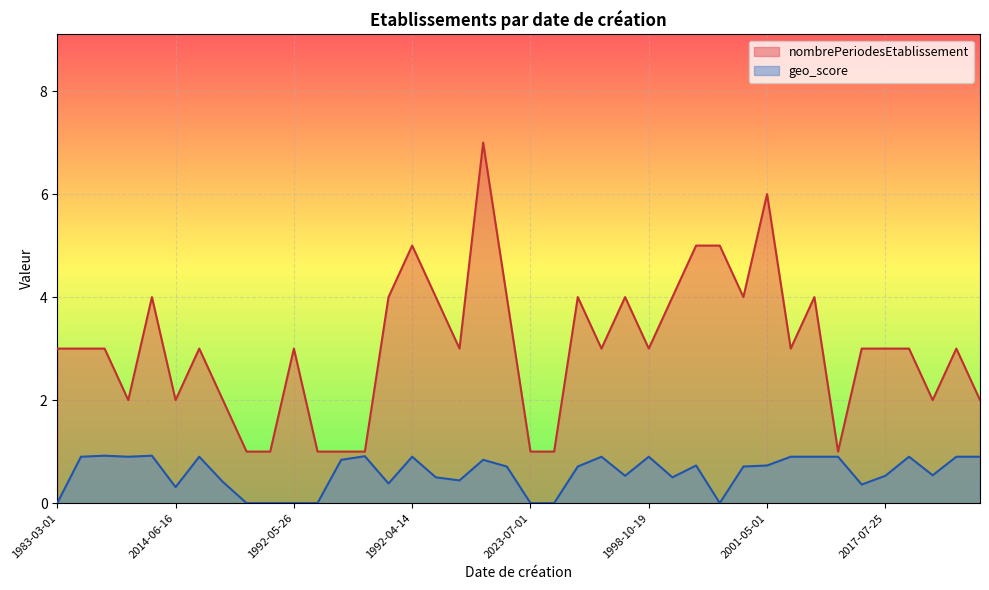

Which series has the largest total across all categories?

nombrePeriodesEtablissement